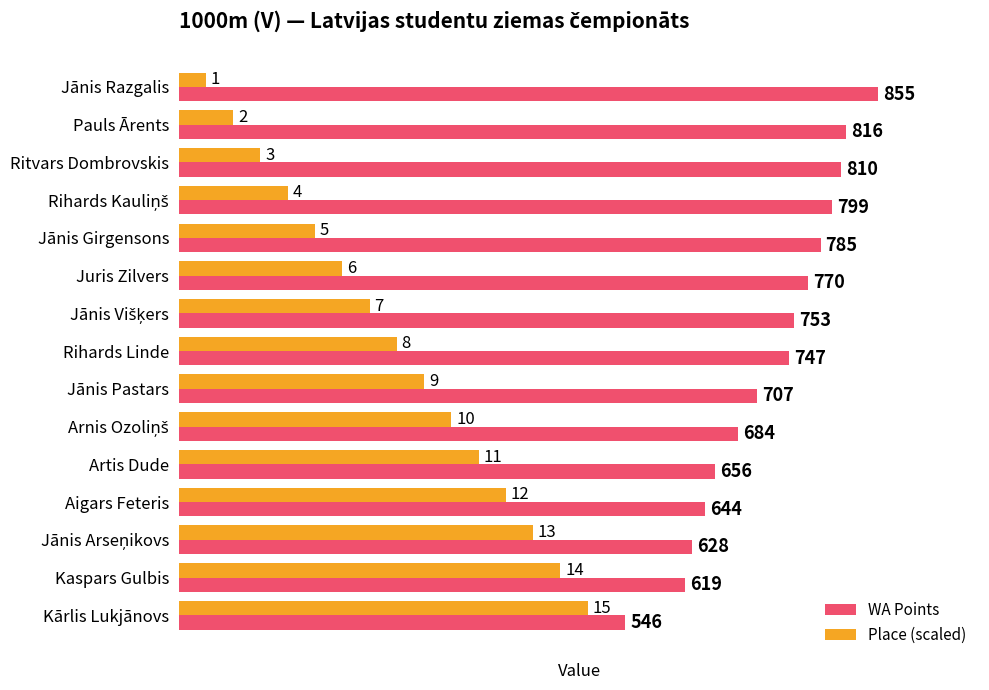

At Juris Zilvers, list the series in order from smallest to largest.

Place (scaled), WA Points